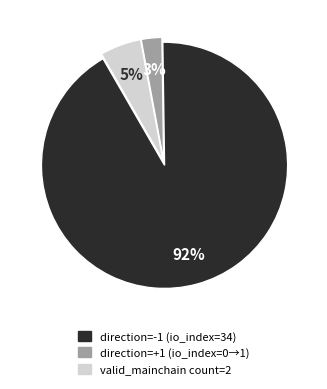

Does any single category account for the majority?

Yes